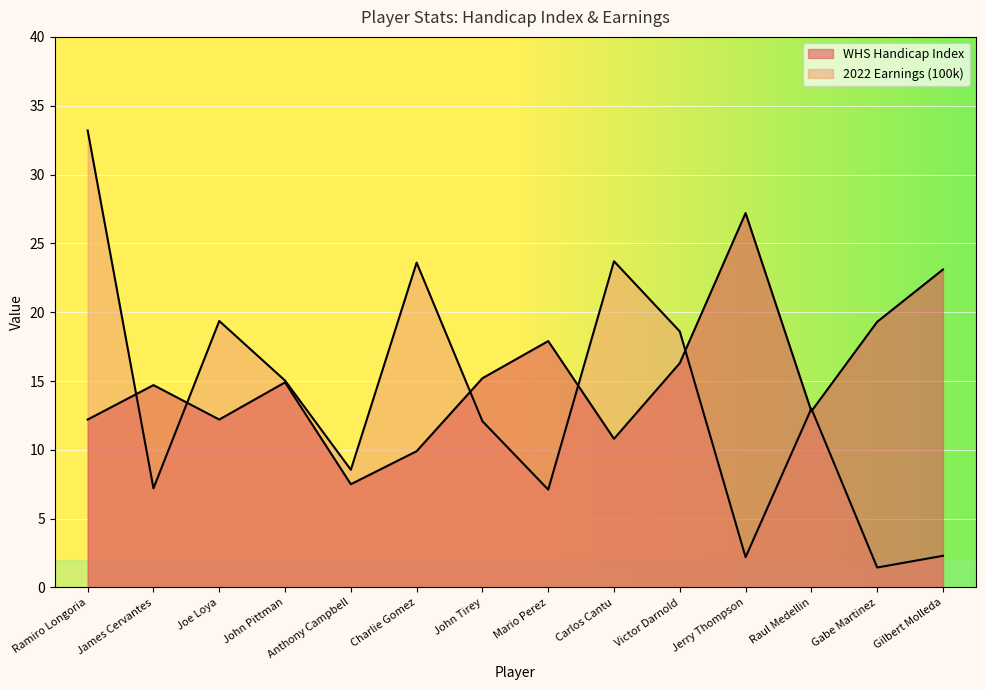

What is the approximate value of 2022 Earnings (100k) at James Cervantes?

7.2